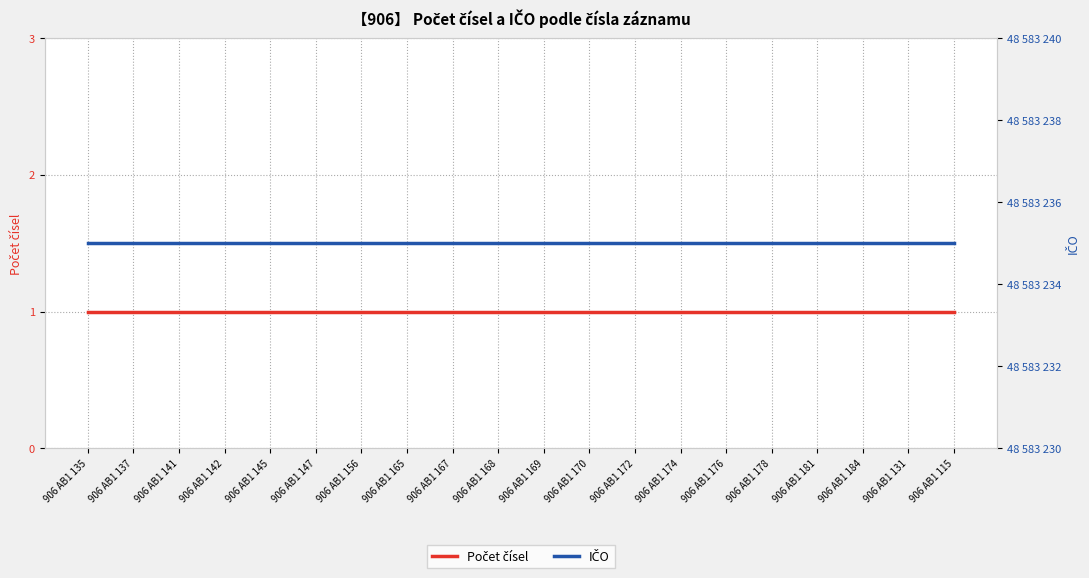

What position from the left is 906 AB1 168?

10